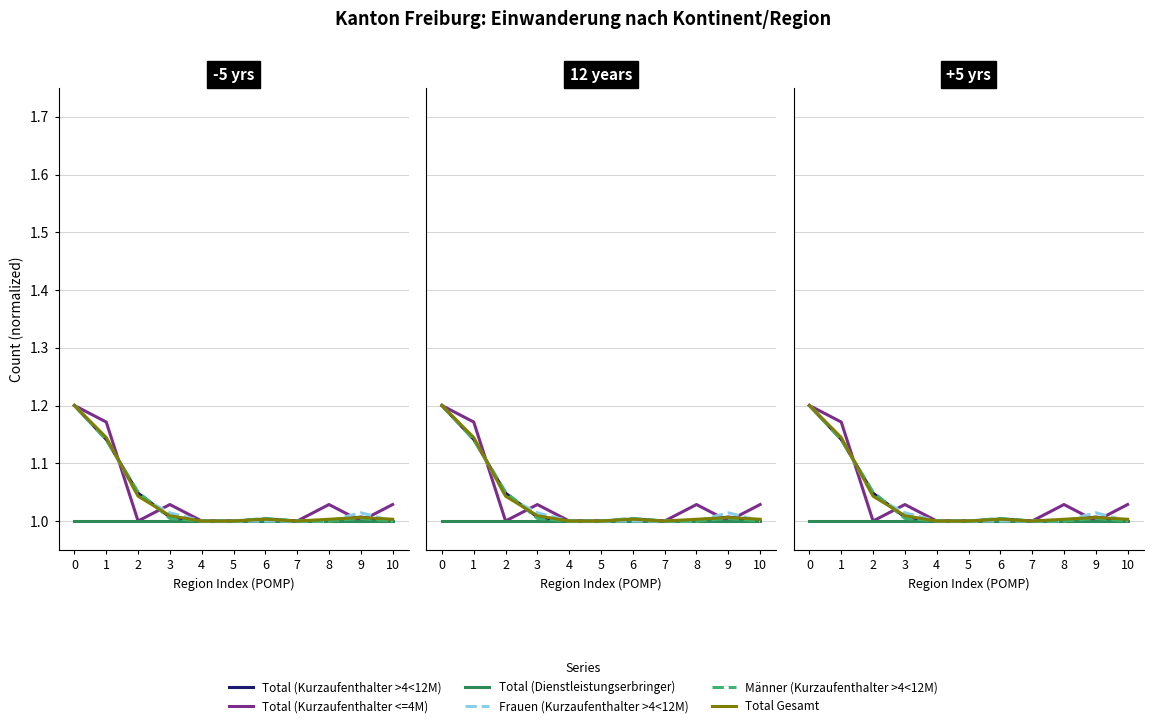

The value of Total (Dienstleistungserbringer) at 3 is 1.4. True or false?

False